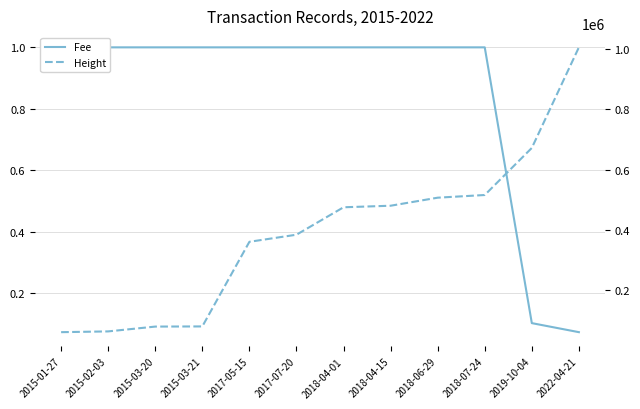

What are all the series names shown in the legend?

Fee, Height